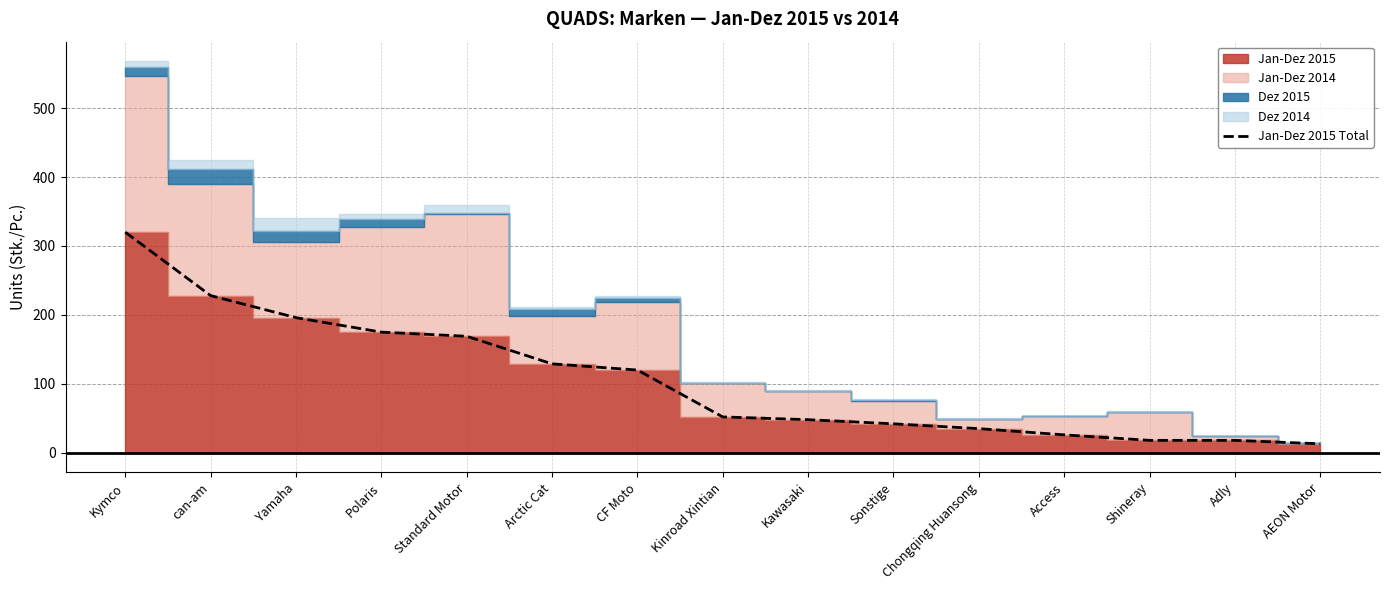

What is the smallest value displayed?

13